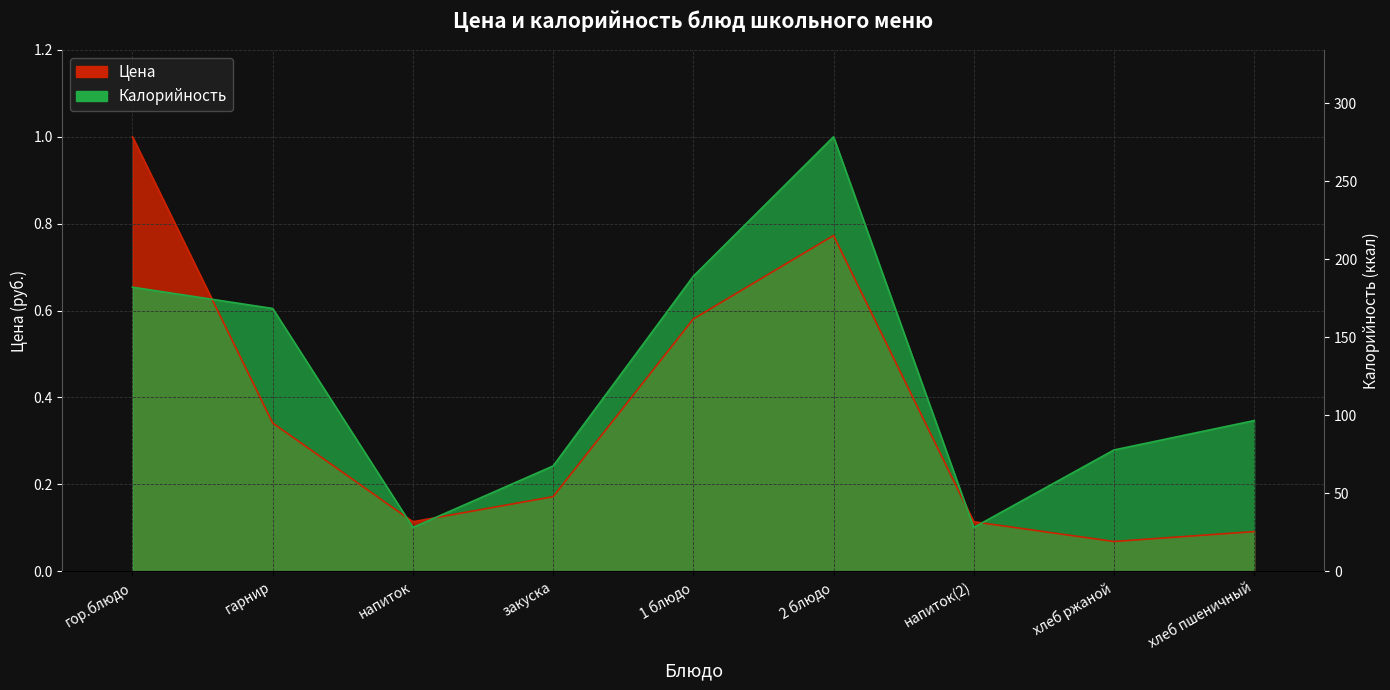

What position from the left is хлеб ржаной?

8